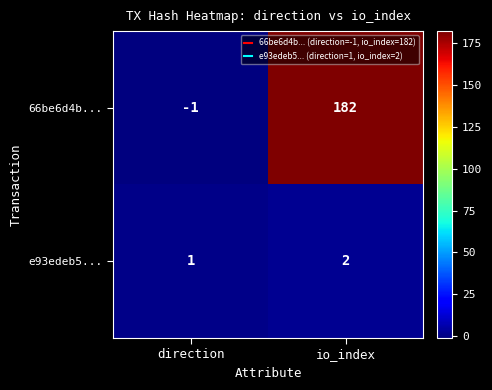

Is the value of e93edeb5... at direction greater than the value of 66be6d4b... at direction?

Yes